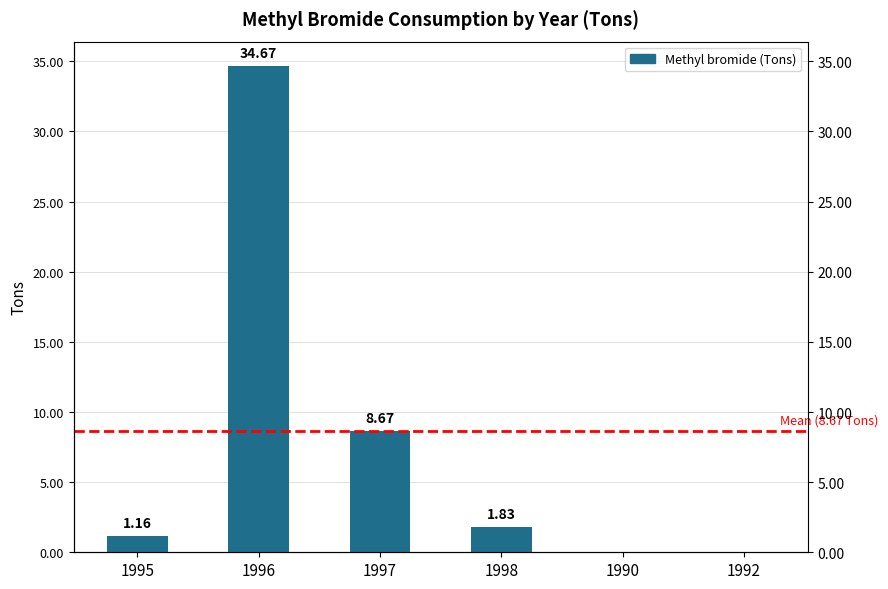

Rank the categories by value from lowest to highest.

1990, 1992, 1995, 1998, 1997, 1996